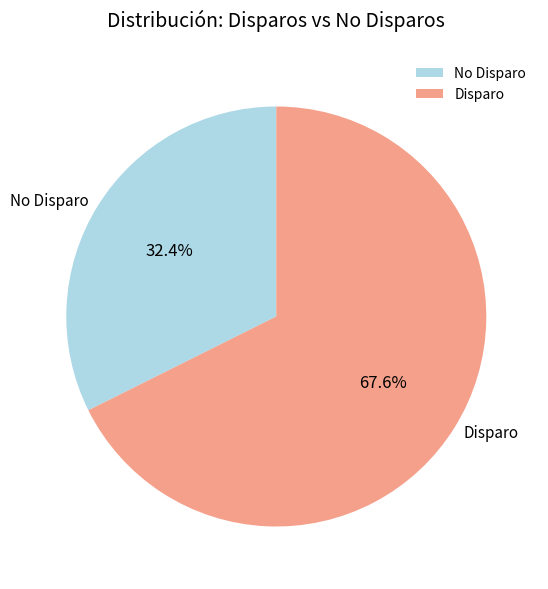

Which has a higher value, No Disparo or Disparo?

Disparo